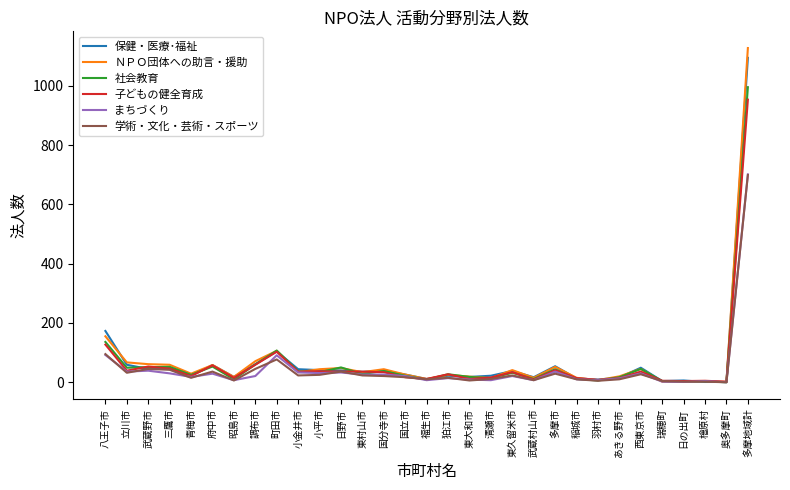

True or false: ＮＰＯ団体への助言・援助 has more than 2 interior local peaks.

True